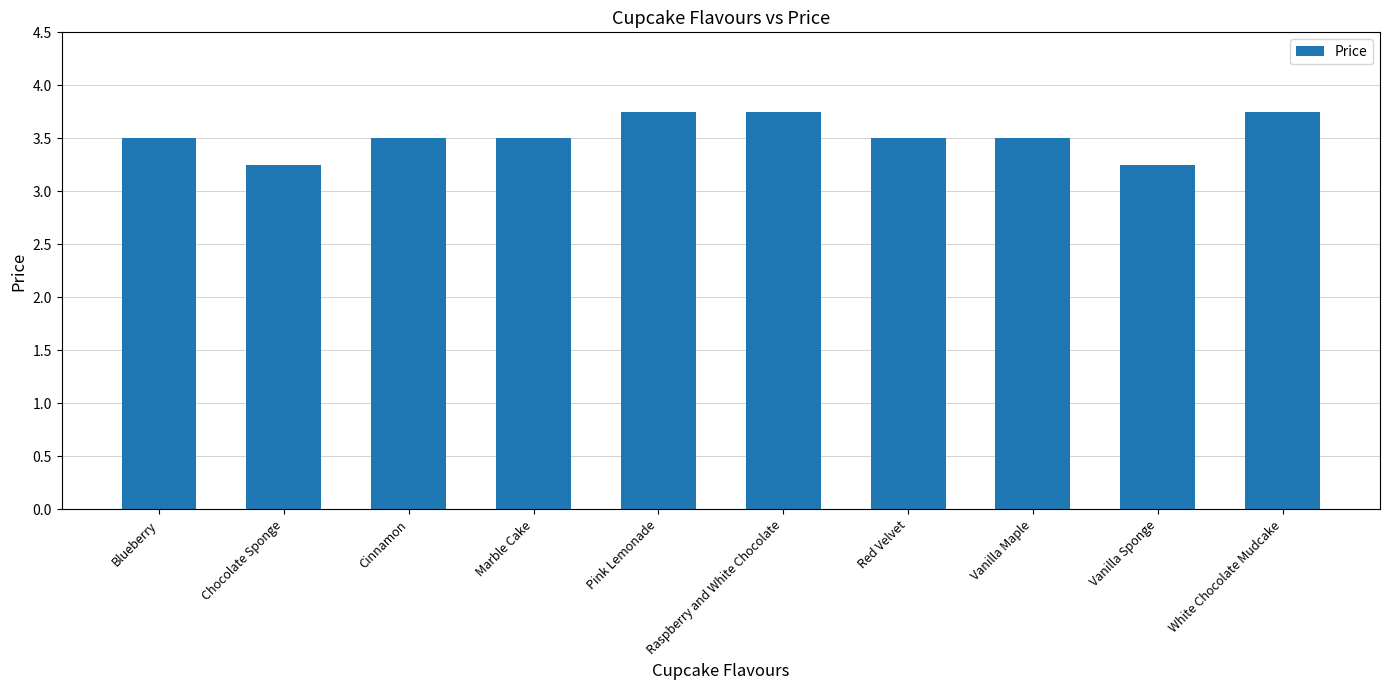

How many categories are shown in the chart?

10